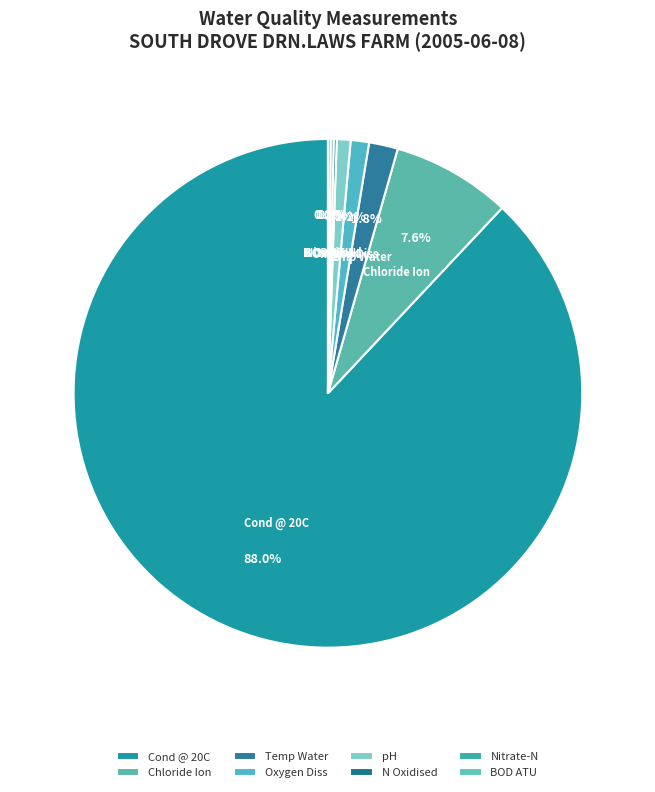

Which category has the biggest portion of the pie?

Cond @ 20C